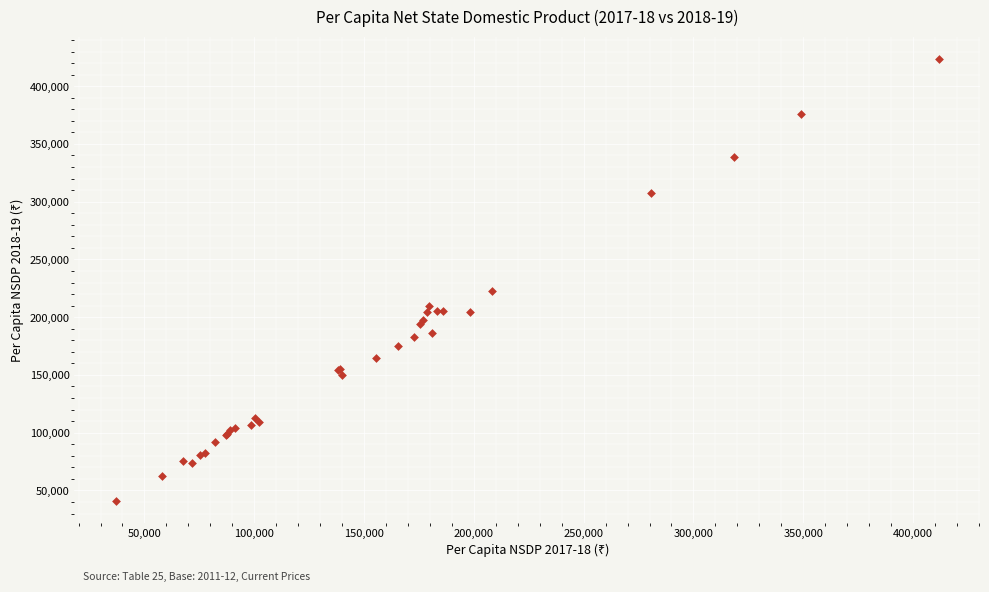

What Y value in the scatter plot is closest to 232215?

223022